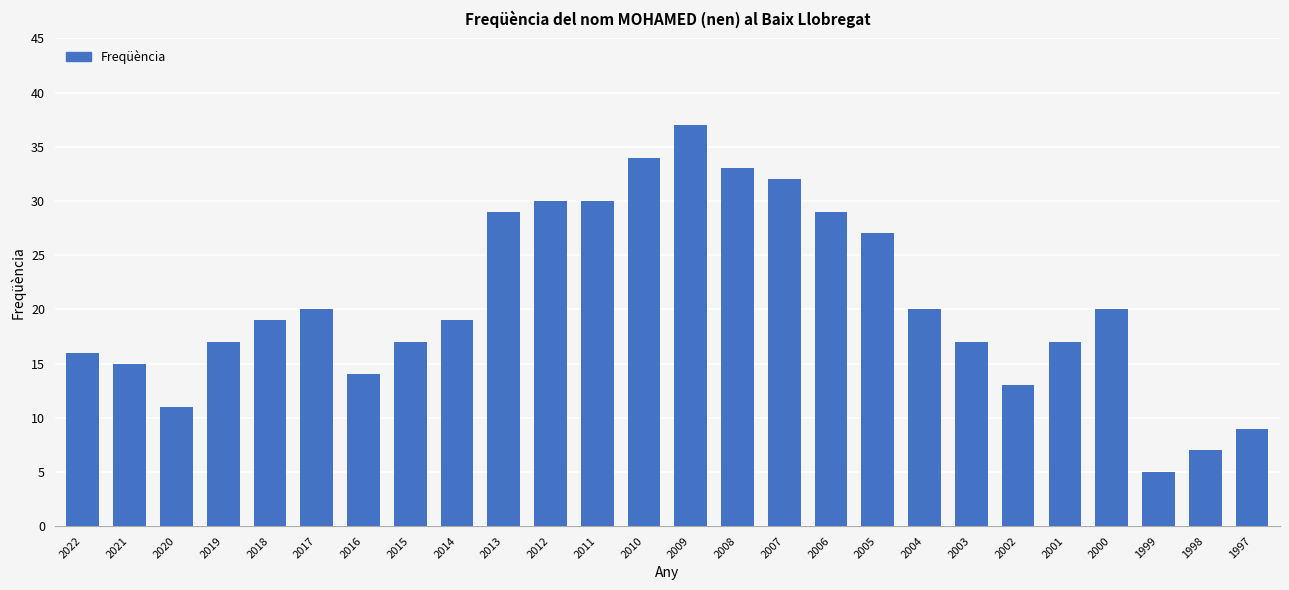

What is the change in value from 2019 to 2011?

+13